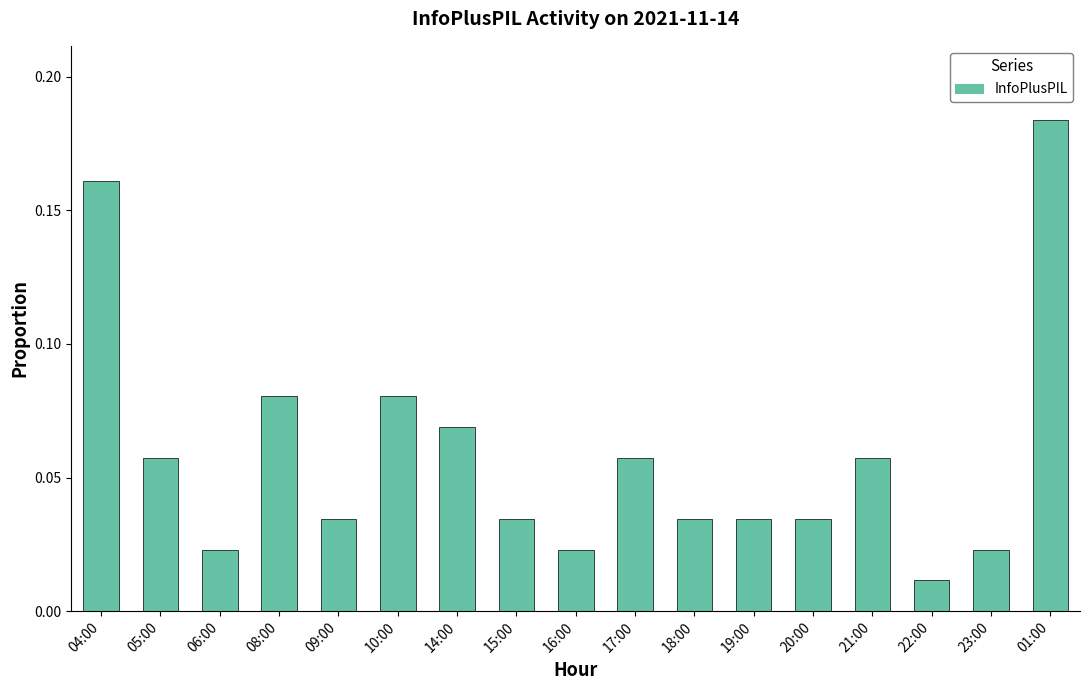

Is it true that the value at 01:00 is 0.1?

False